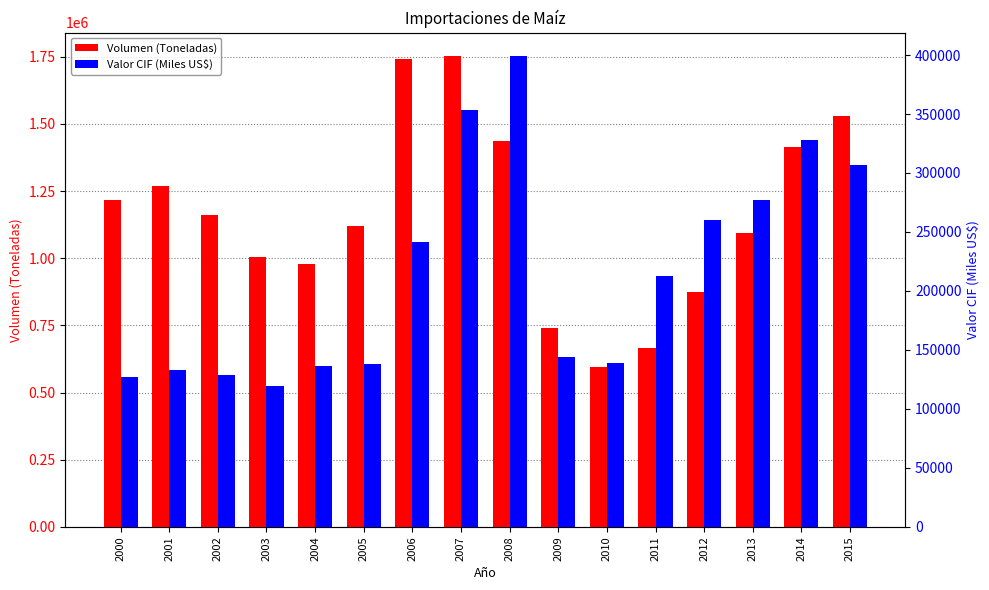

How many data points in Valor CIF (Miles US$) are less than 212640?

8